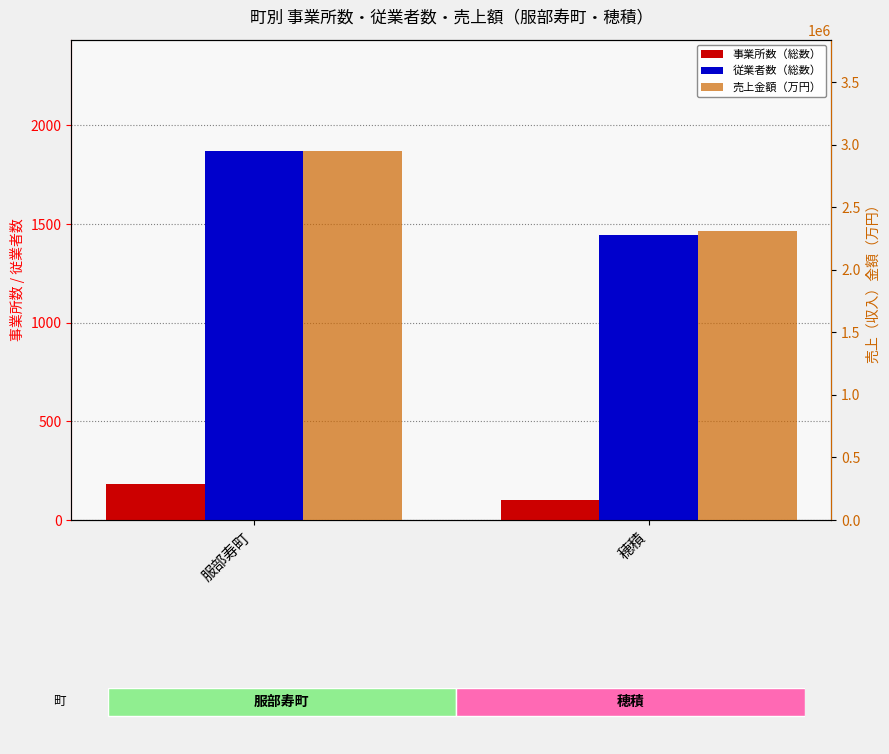

Rank the series at 穂積 from lowest to highest value.

事業所数（総数）, 従業者数（総数）, 売上金額（万円）